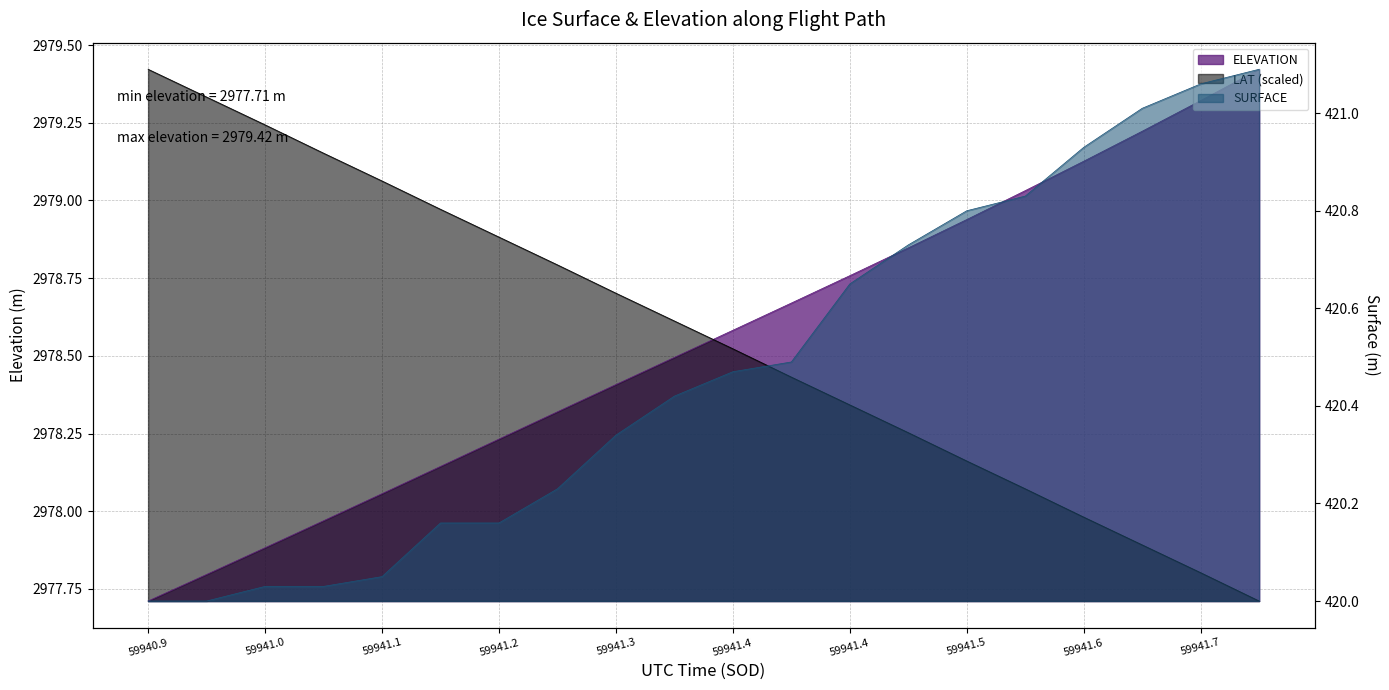

Which series has the widest spread of values?

ELEVATION